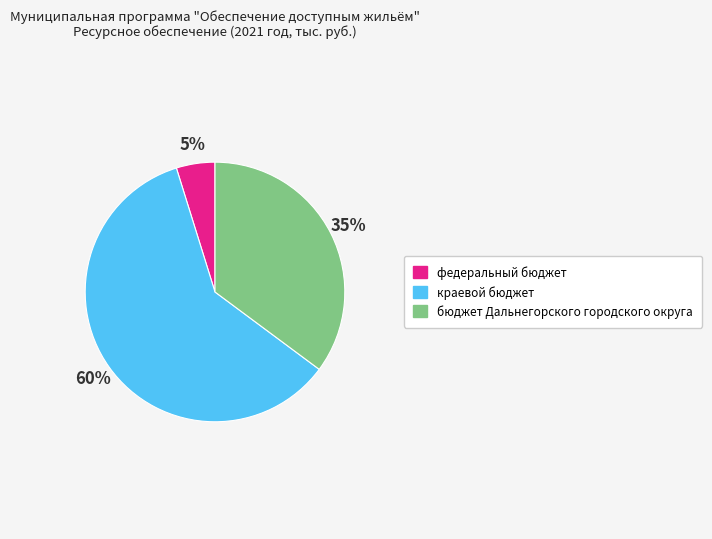

Is the sum of краевой бюджет and федеральный бюджет greater than half?

Yes